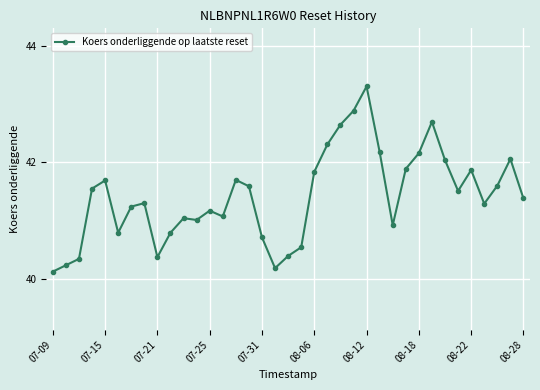

How many lines are shown in the chart?

1